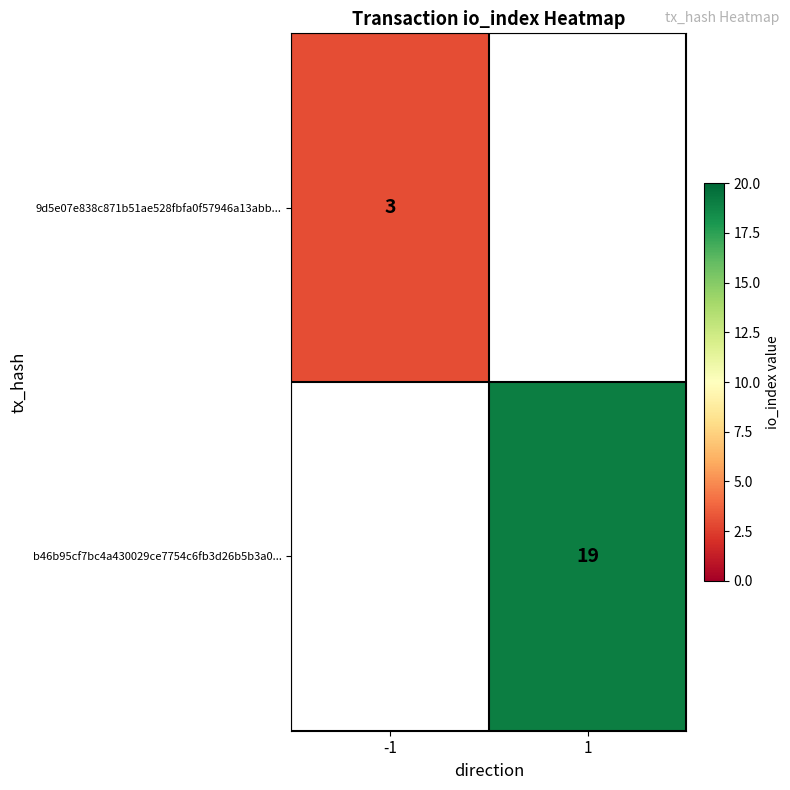

What is the greatest value displayed?

19.0